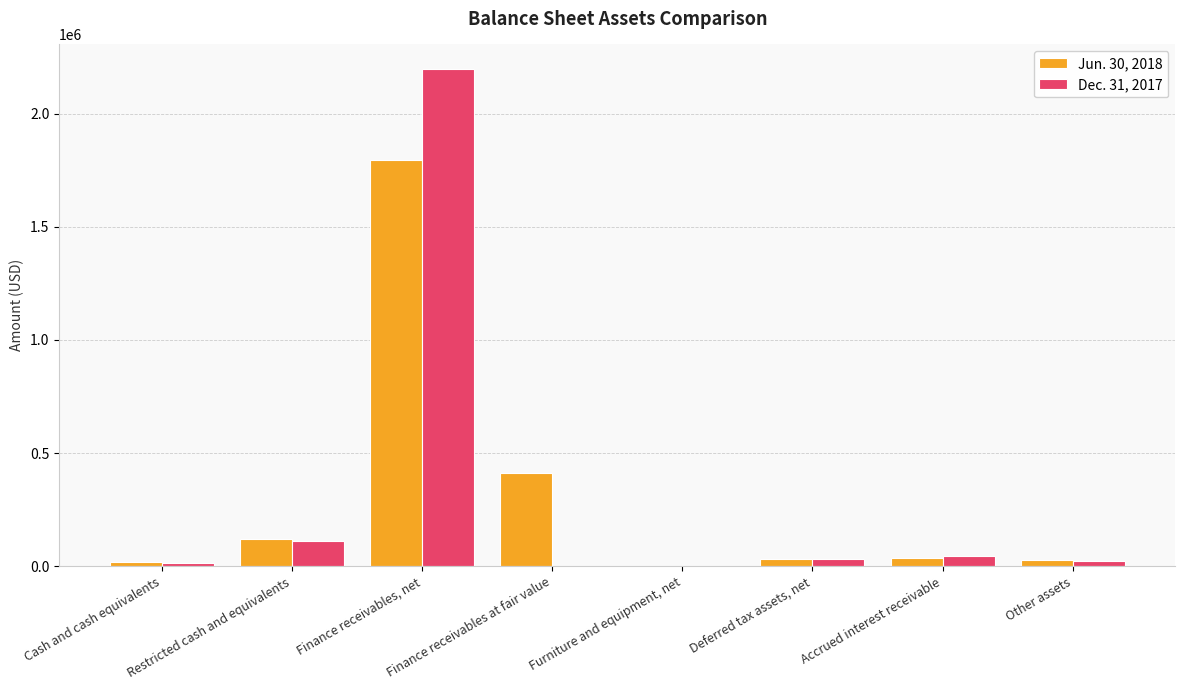

At which category is the sum across all series the highest?

Finance receivables, net